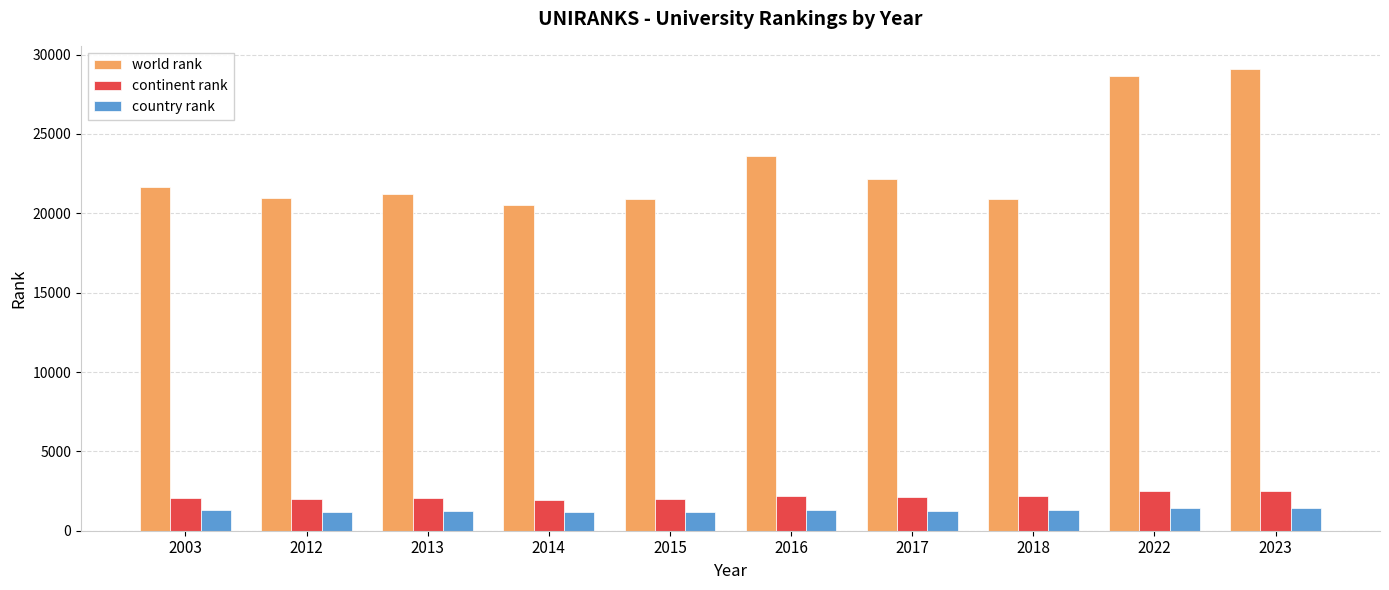

Which category has the lowest value in the world rank series?

2014